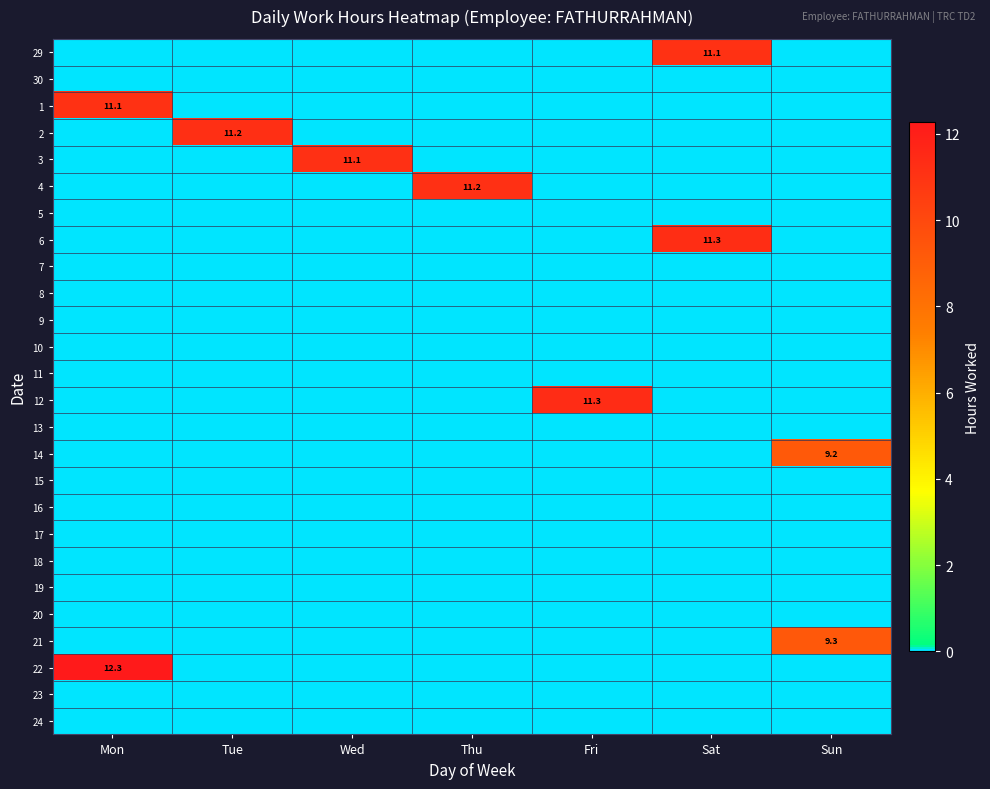

At Mon, list the series in order from smallest to largest.

29, 30, 2, 3, 4, 5, 6, 7, 8, 9, 10, 11, 12, 13, 14, 15, 16, 17, 18, 19, 20, 21, 23, 24, 1, 22